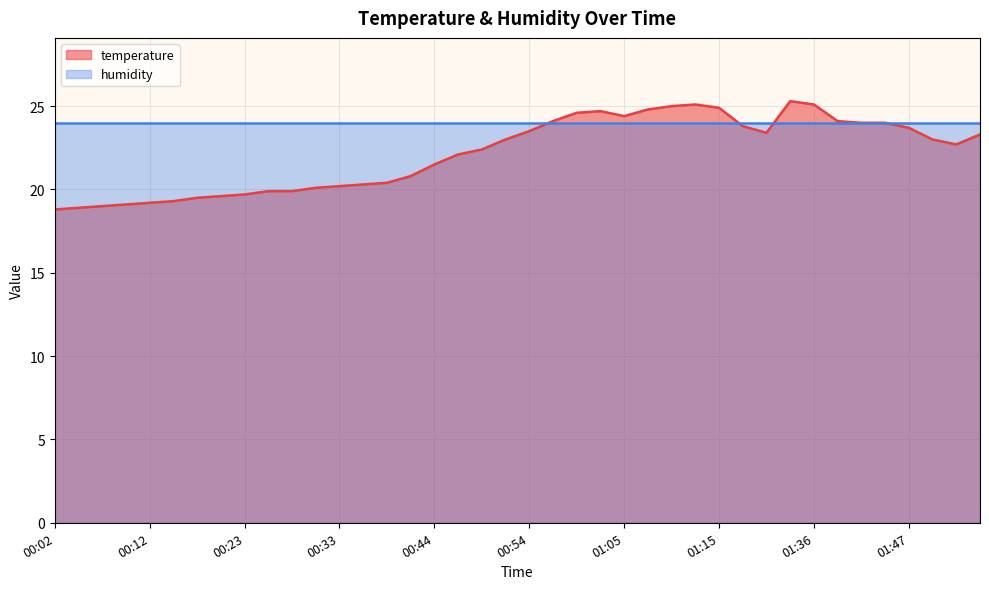

Where does the data first go above 23?

00:54